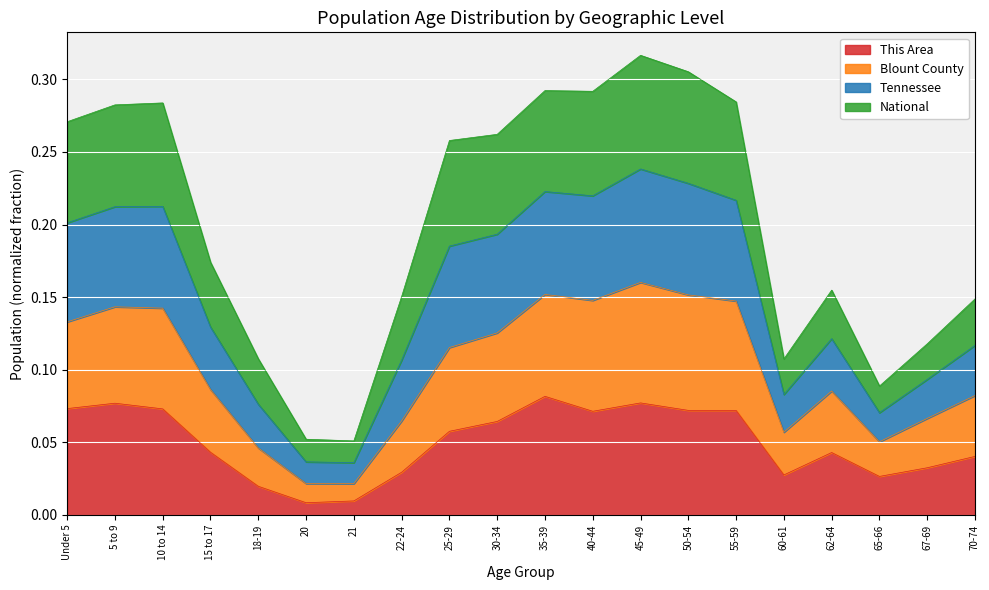

What is the label of the 11th point from the right?

30-34